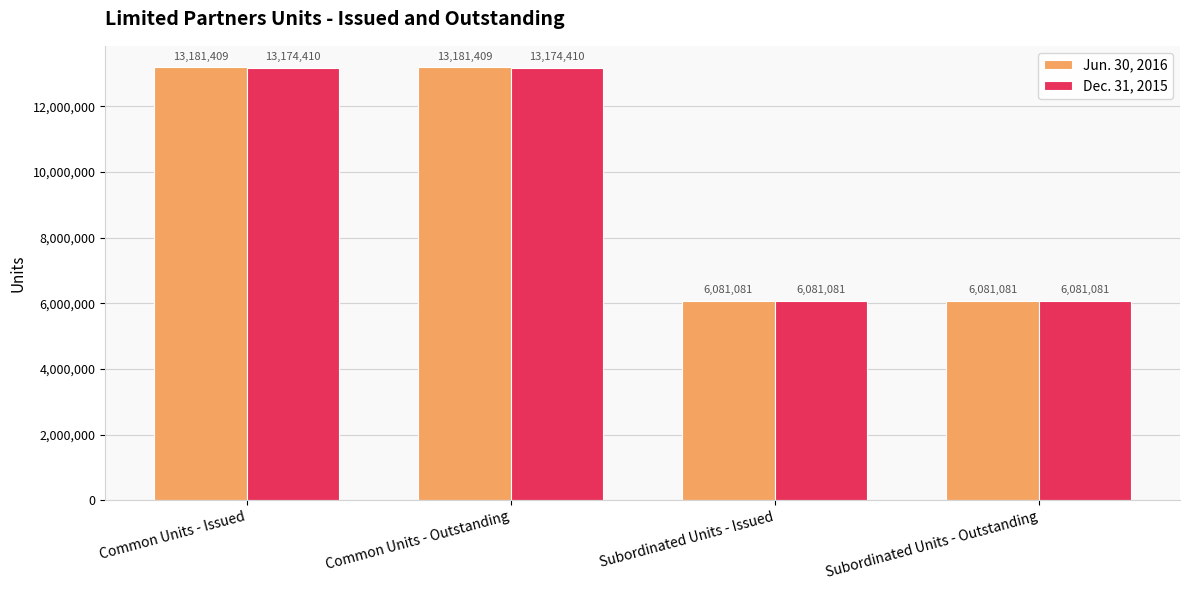

List the series in order of their peak value, highest first.

Jun. 30, 2016, Dec. 31, 2015